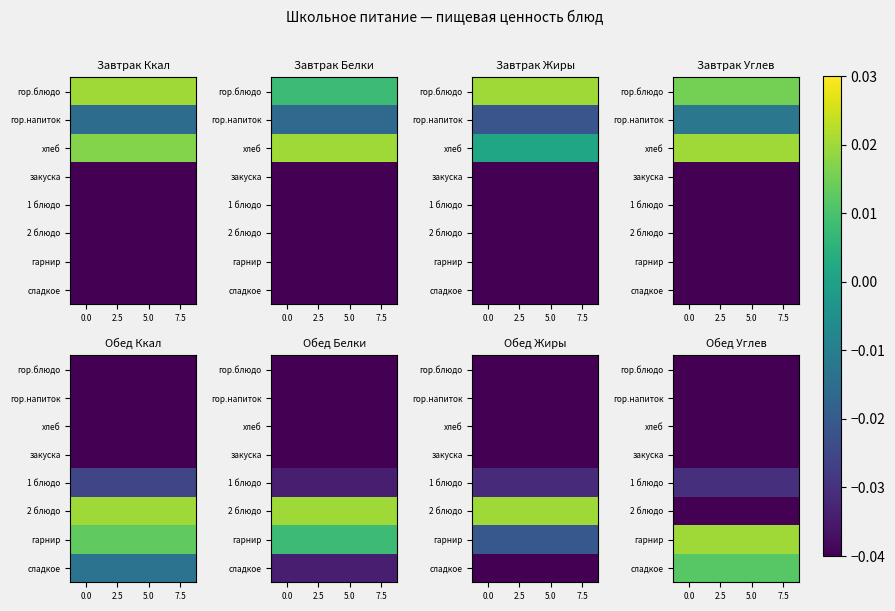

How many data points does each series have?

4